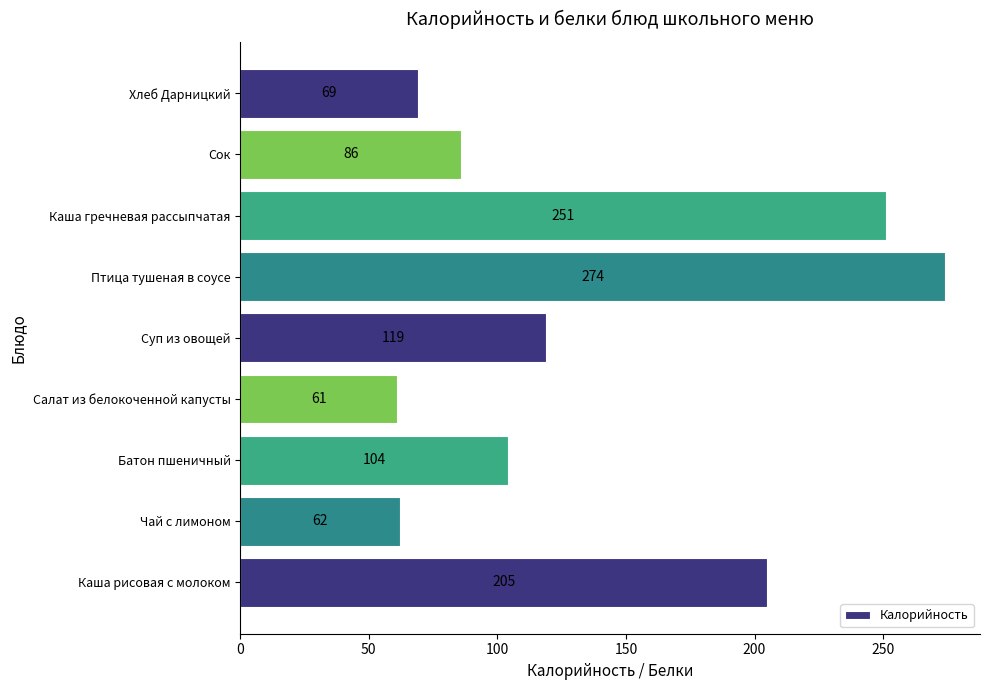

At which category does the chart reach its peak across all series?

Птица тушеная в соусе